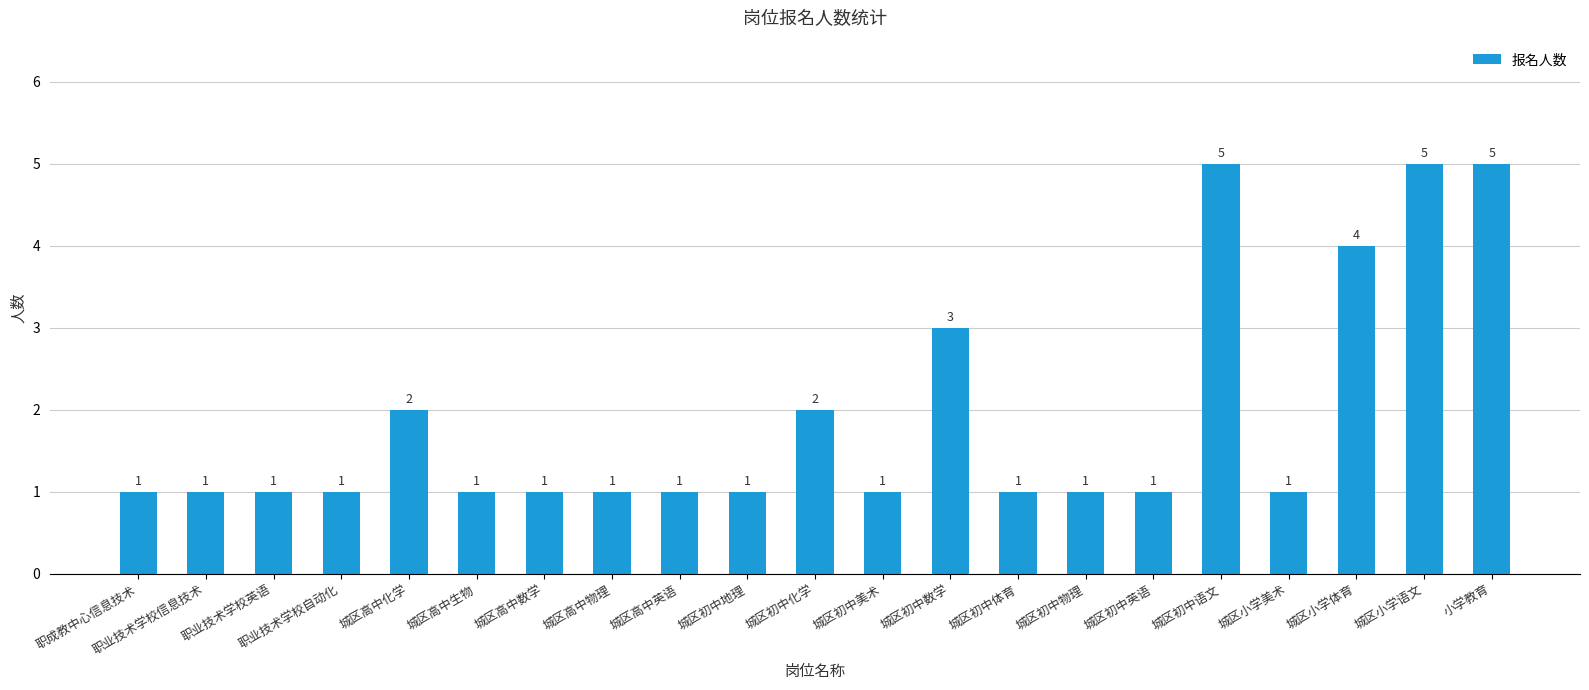

What is the greatest value displayed?

5